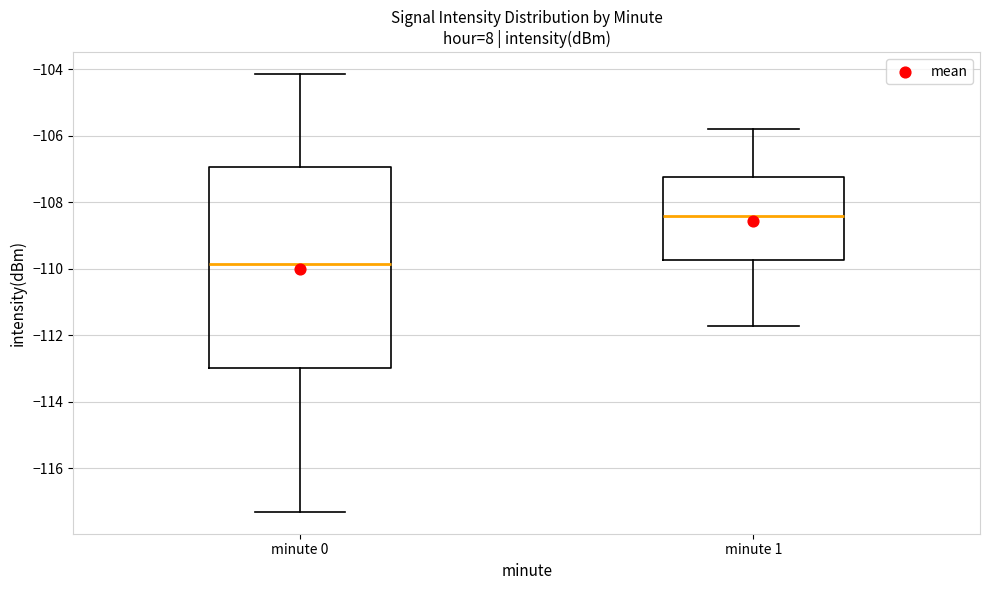

Reading left to right, read every box against the y-axis: the position of its median line, the range the box covers, and the ends of its whiskers. The values are not printed on the chart, so give them approximately, as read against the axis.

minute 0: median -109.8, box -113.0 to -107.0, whiskers -117.4 to -104.2
minute 1: median -108.4, box -109.8 to -107.2, whiskers -111.8 to -105.8